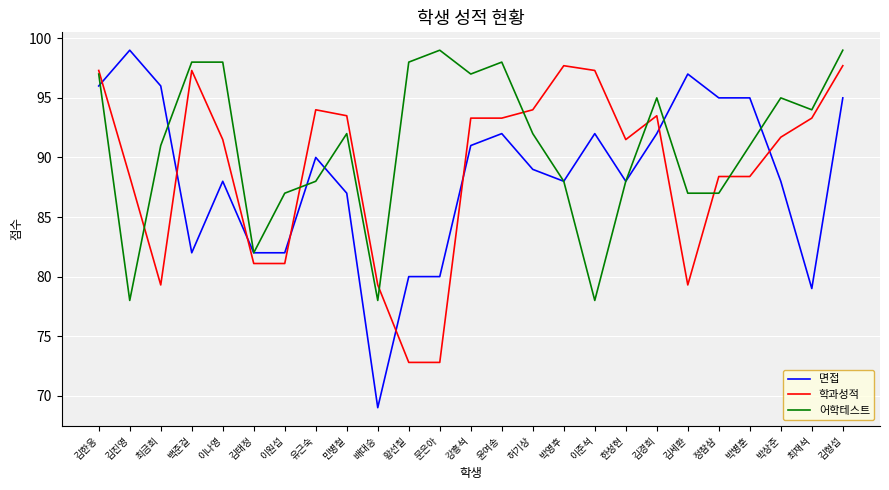

How many intersections are there between 학과성적 and 면접?

8